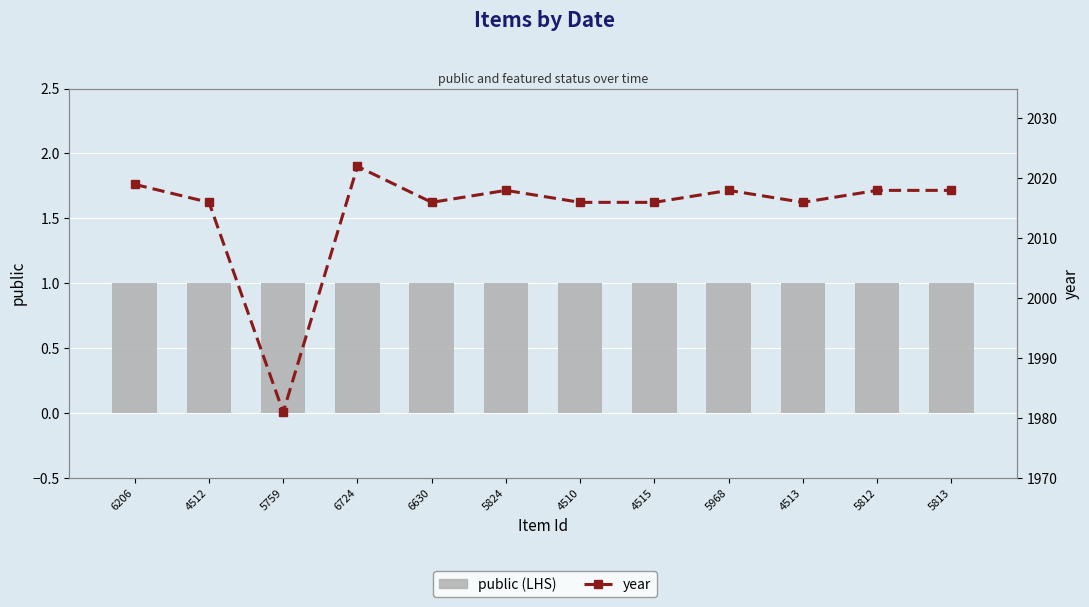

At which label does year first exceed 2018?

6206